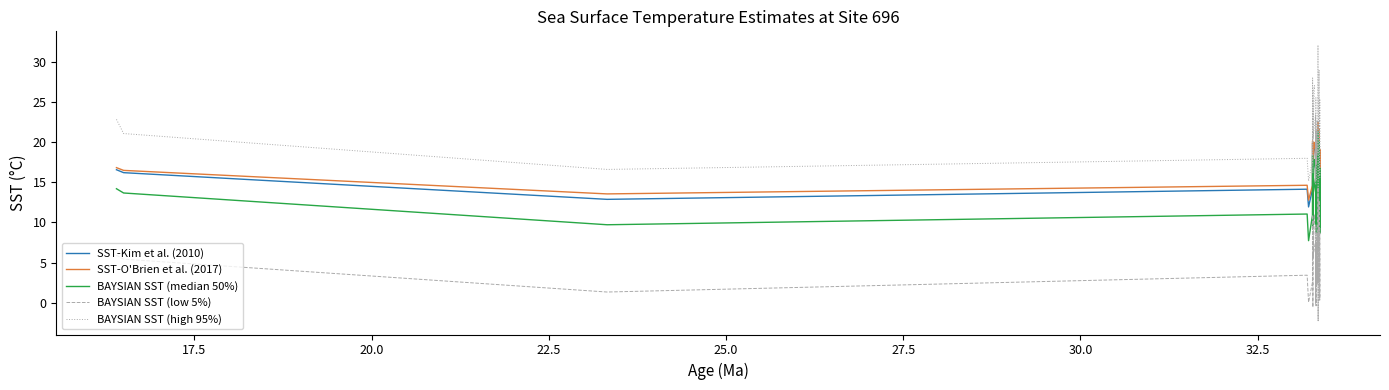

In BAYSIAN SST (low 5%), how many points are higher than both neighbors (excluding endpoints)?

10